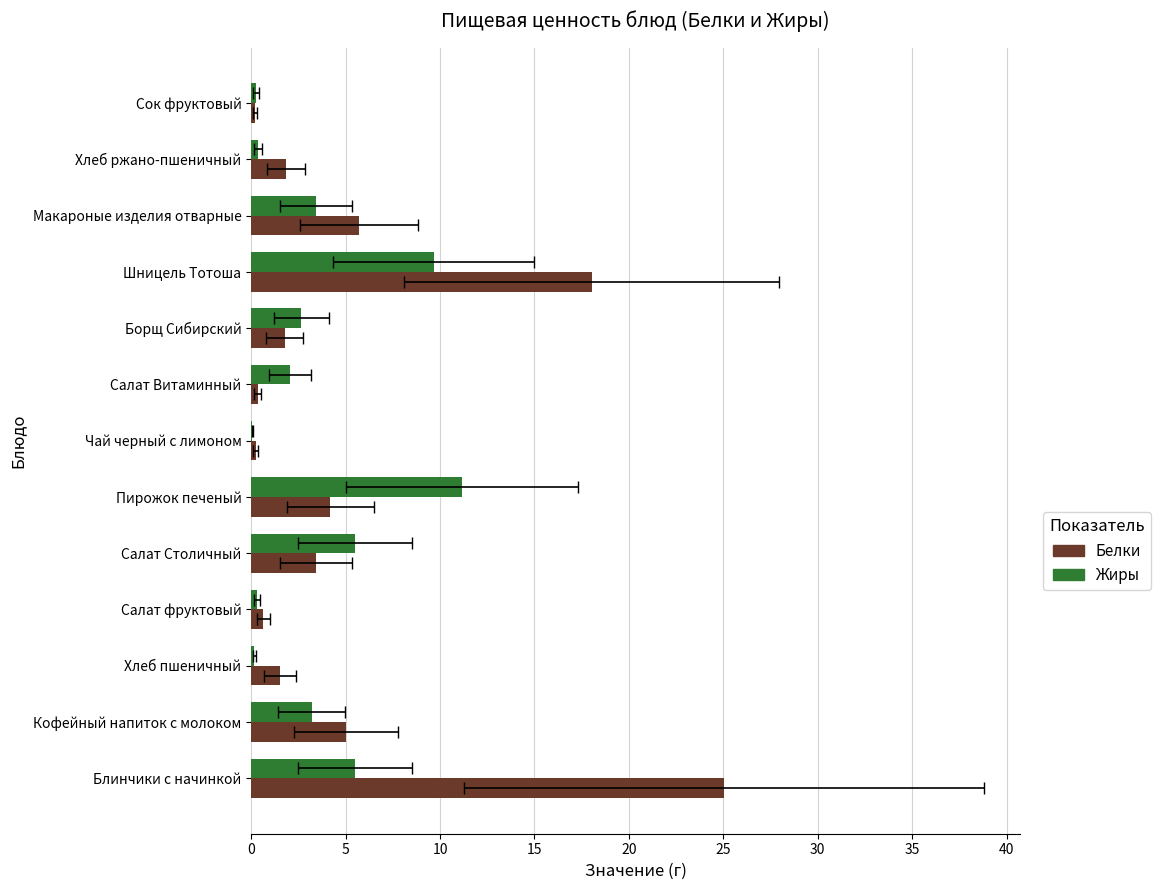

What is the total value across all series at Хлеб пшеничный?

1.7